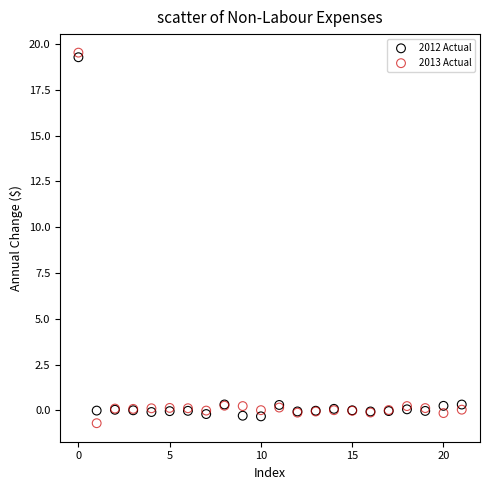

What are all the series names shown in the legend?

2012 Actual, 2013 Actual